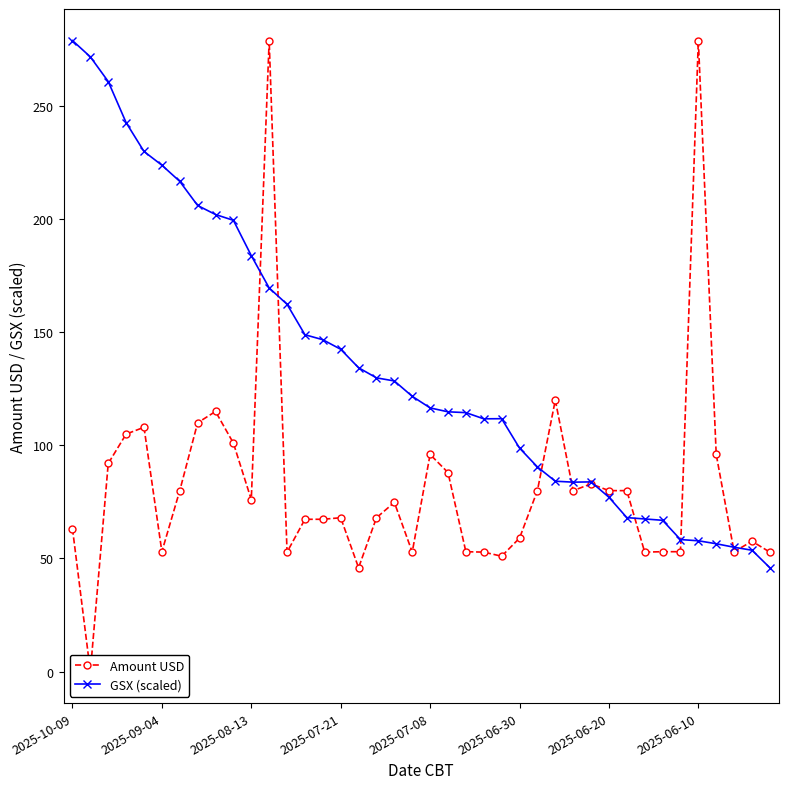

What is the approximate value of Amount USD at 38?

57.6